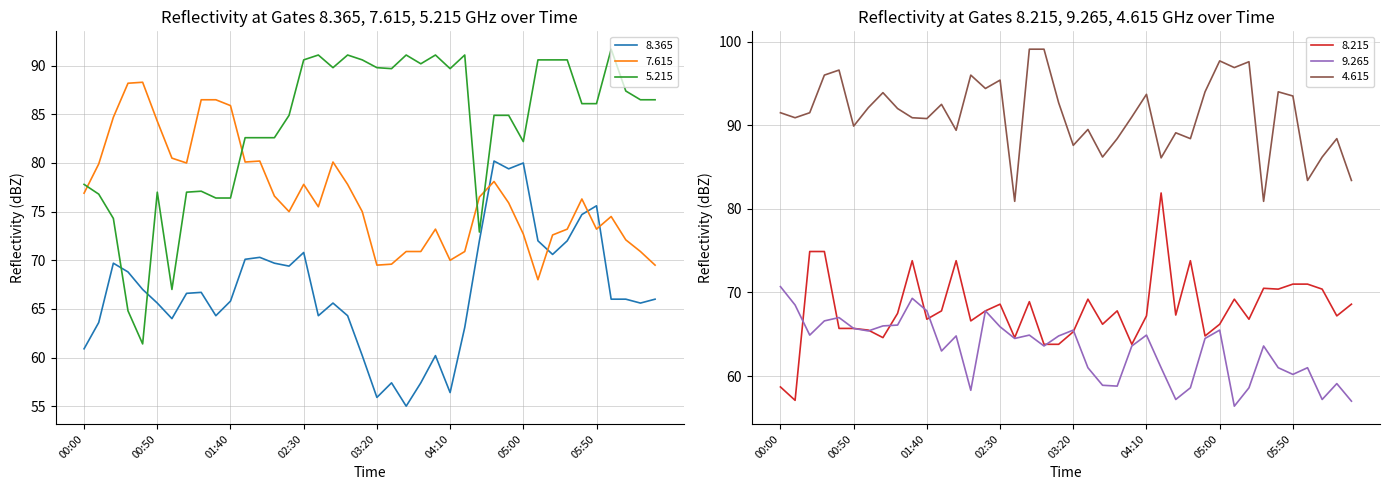

At which label does   8.215 reach its minimum?

00:10